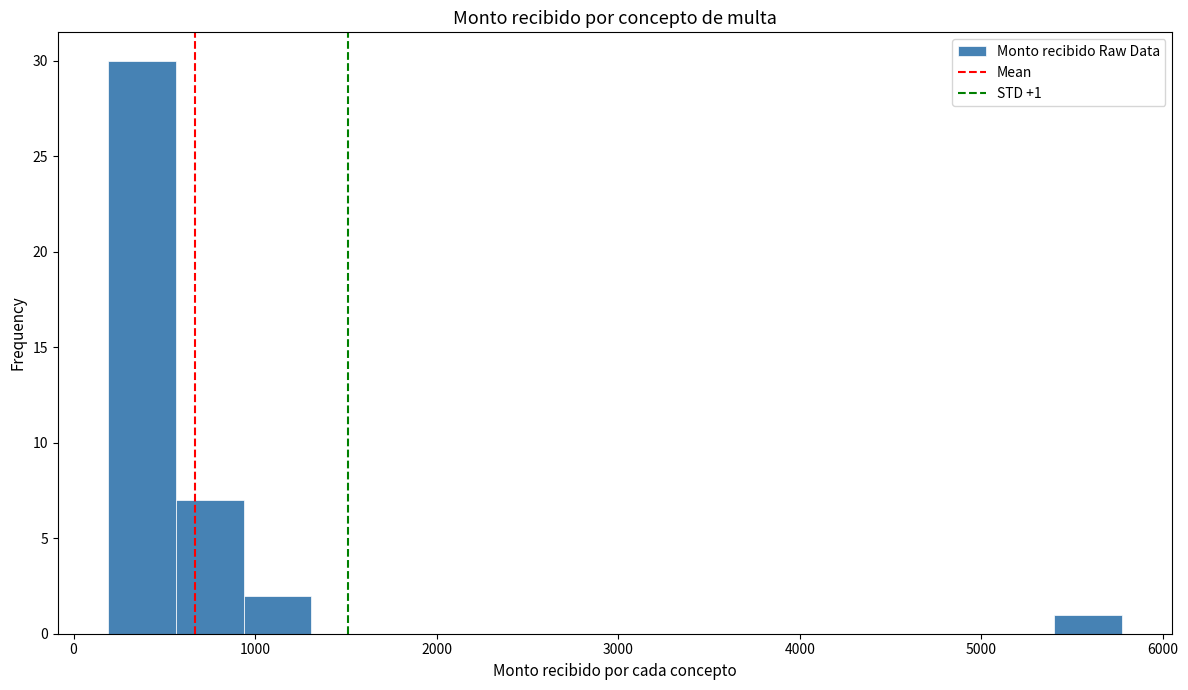

Around what value on the x-axis is the tallest bar? Give the approximate position of its centre, as read against the axis.

400